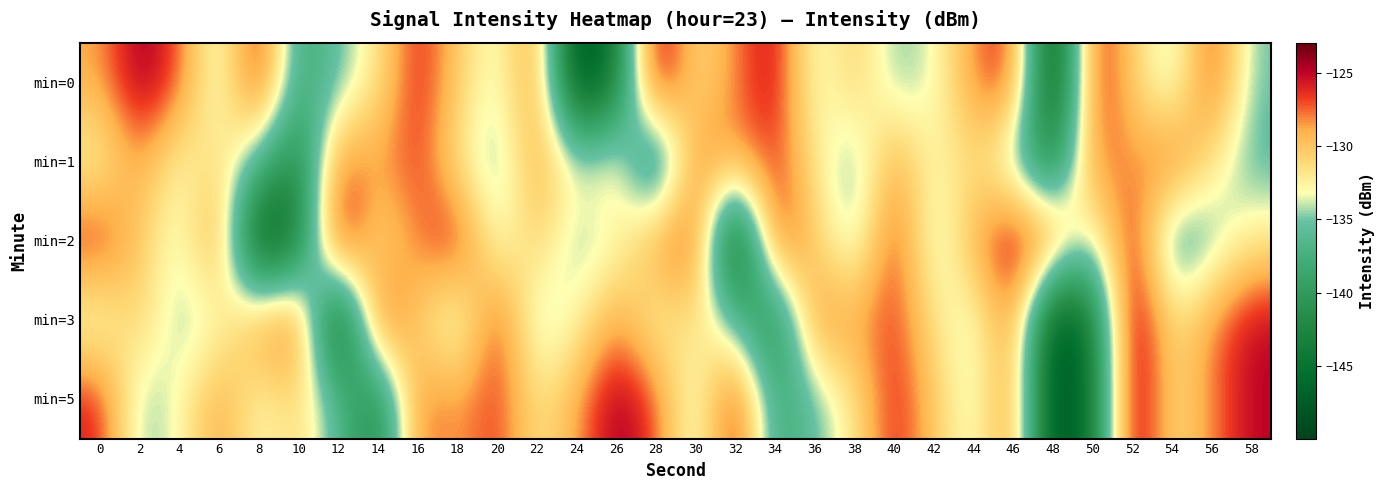

Reading right to left, transcribe all the data shown in this chart.

min=0: 58=-135.1	56=-125.6	54=-135.3	52=-130.5	50=-125.0	48=-149.9	46=-125.7	44=-127.9	42=-133.7	40=-135.0	38=-130.2	36=-134.3	34=-124.8	32=-128.0	30=-131.7	28=-122.9	26=-144.2	24=-149.8	22=-127.0	20=-134.3	18=-130.3	16=-125.5	14=-132.0	12=-135.5	10=-138.6	8=-124.3	6=-135.0	4=-126.9	2=-123.8	0=-128.9
min=1: 58=-135.9	56=-131.9	54=-126.2	52=-128.8	50=-127.1	48=-143.0	46=-135.9	44=-130.9	42=-133.4	40=-128.2	38=-135.9	36=-131.9	34=-126.2	32=-128.8	30=-127.1	28=-143.0	26=-130.9	24=-133.4	22=-128.2	20=-135.9	18=-131.9	16=-126.2	14=-128.8	12=-127.1	10=-143.0	8=-135.9	6=-130.9	4=-133.4	2=-128.2	0=-133.2
min=2: 58=-132.0	56=-135.5	54=-138.6	52=-124.3	50=-135.0	48=-126.9	46=-123.8	44=-128.9	42=-135.1	40=-125.6	38=-135.3	36=-130.5	34=-125.0	32=-149.9	30=-125.7	28=-127.9	26=-133.7	24=-135.0	22=-130.2	20=-134.3	18=-124.8	16=-128.0	14=-131.7	12=-122.9	10=-144.2	8=-149.8	6=-127.0	4=-134.3	2=-130.3	0=-125.5
min=3: 58=-124.8	56=-128.0	54=-131.7	52=-122.9	50=-144.2	48=-149.8	46=-127.0	44=-134.3	42=-131.9	40=-126.2	38=-128.8	36=-127.1	34=-143.0	32=-135.9	30=-130.9	28=-133.4	26=-128.2	24=-133.2	22=-135.1	20=-125.6	18=-135.3	16=-130.5	14=-125.0	12=-149.9	10=-125.7	8=-127.9	6=-133.7	4=-135.0	2=-130.2	0=-134.3
min=5: 58=-124.8	56=-128.0	54=-131.7	52=-122.9	50=-144.2	48=-149.8	46=-127.0	44=-134.3	42=-130.3	40=-125.5	38=-132.0	36=-135.5	34=-138.6	32=-124.3	30=-135.0	28=-126.9	26=-123.8	24=-128.9	22=-131.9	20=-126.2	18=-128.8	16=-127.1	14=-143.0	12=-135.9	10=-130.9	8=-133.4	6=-128.2	4=-133.2	2=-135.1	0=-125.6